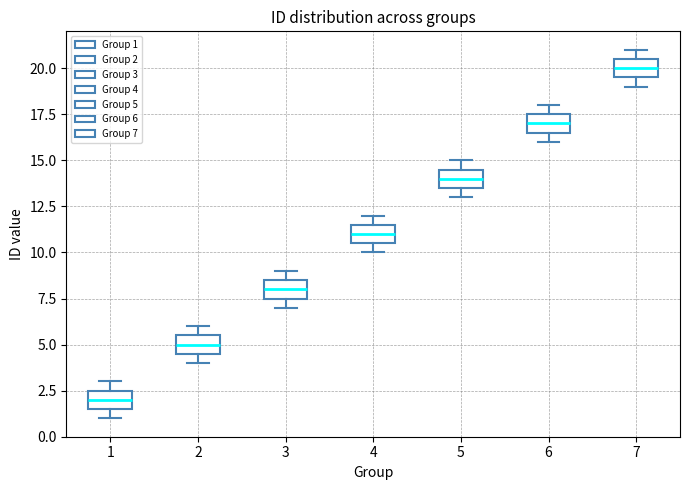

Where does the median line of the box at x = 2 sit on the y-axis? The values are not printed on the chart, so give them approximately, as read against the axis.

5.0